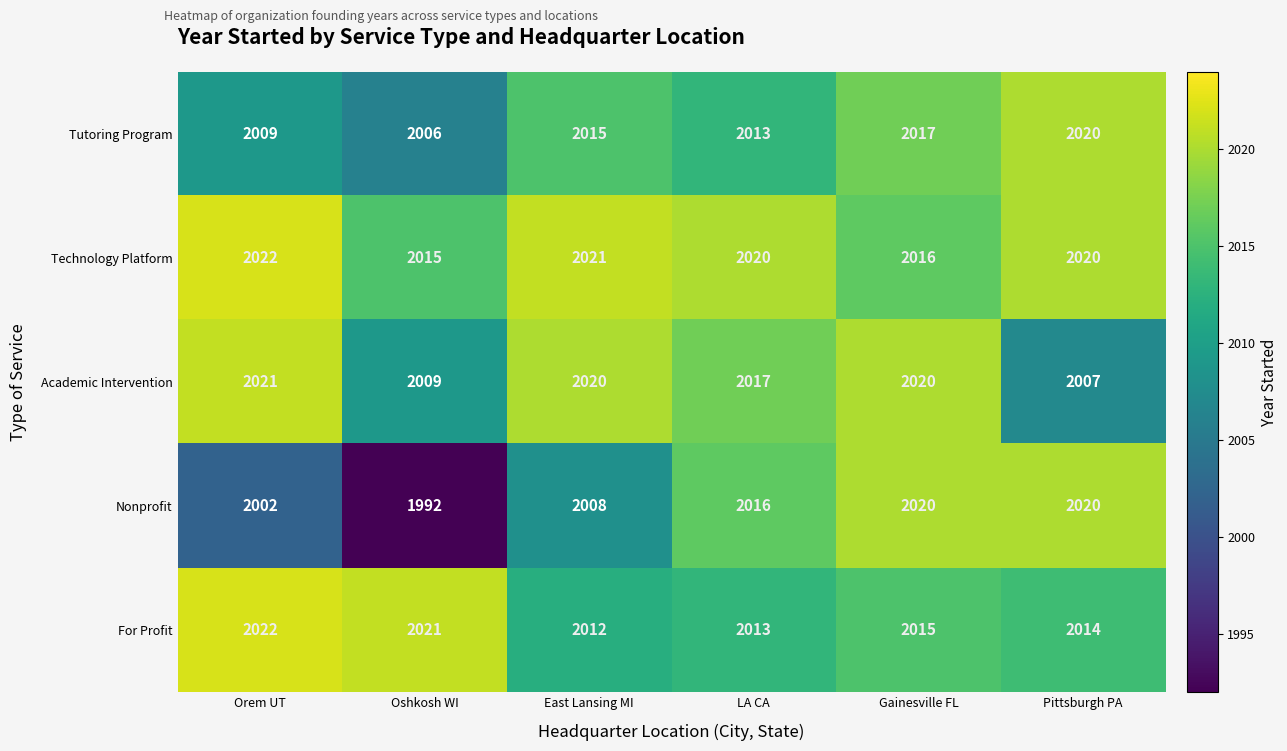

What is the difference between the Nonprofit values at Oshkosh WI and Gainesville FL?

28